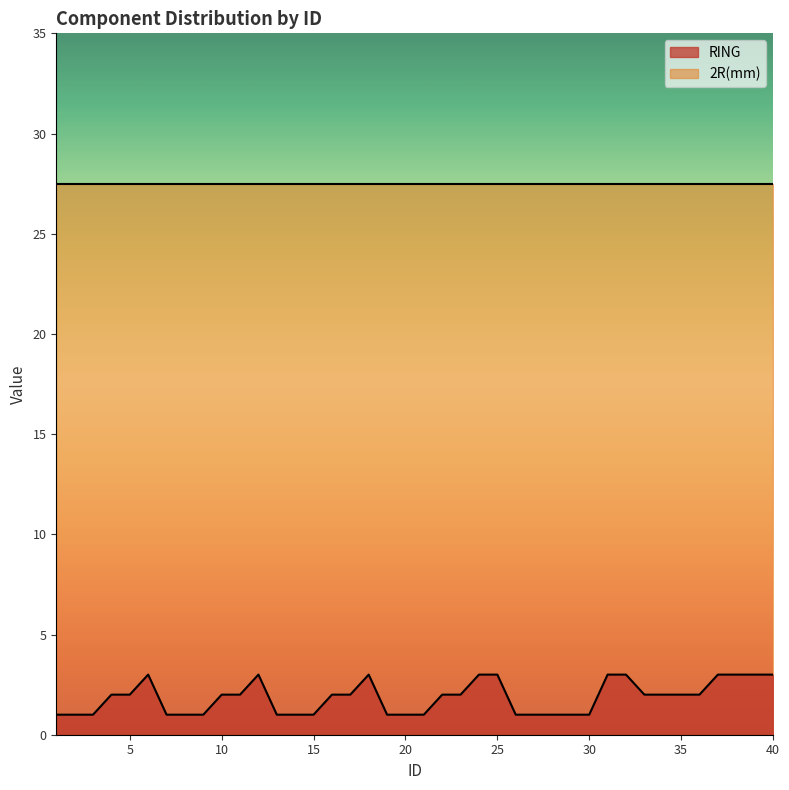

Reading right to left, transcribe all the data shown in this chart.

3	3	3	3	2	2	2	2	3	3	1	1	1	1	1	3	3	2	2	1	1	1	3	2	2	1	1	1	3	2	2	1	1	1	3	2	2	1	1	1